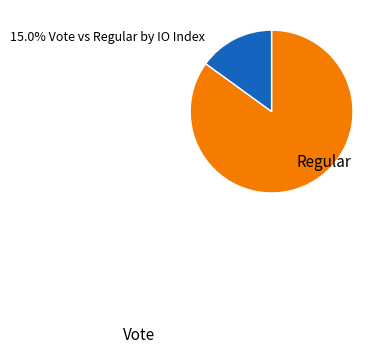

Is there any slice that represents more than half of the pie?

Yes